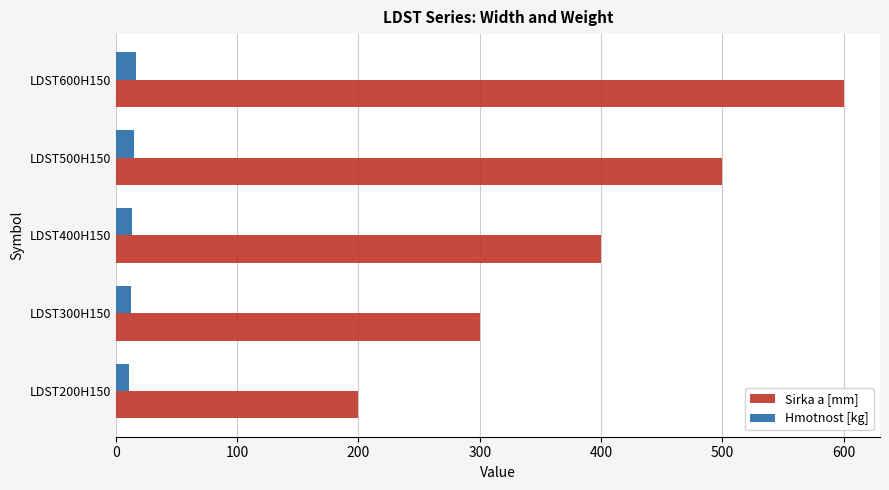

What is the highest value of the Hmotnost [kg] series?

16.8